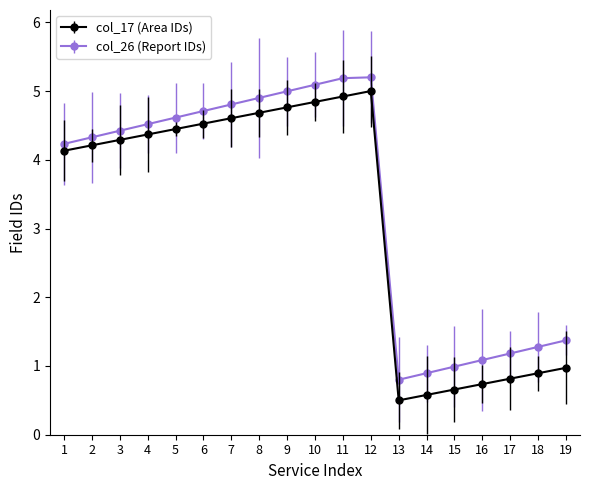

Where is the first local maximum for col_17 (Area IDs)?

12